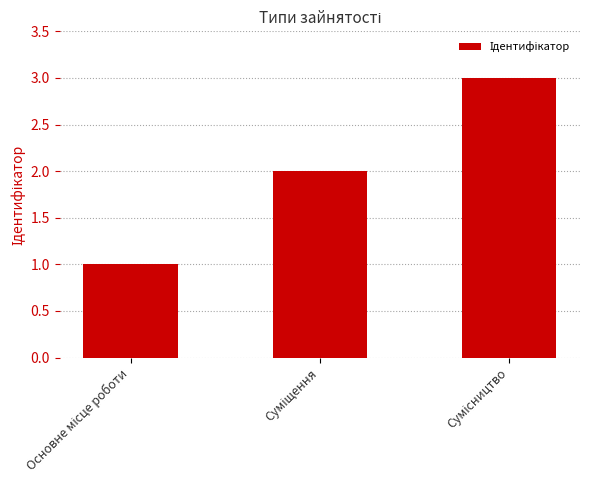

What is the sum of all values?

6